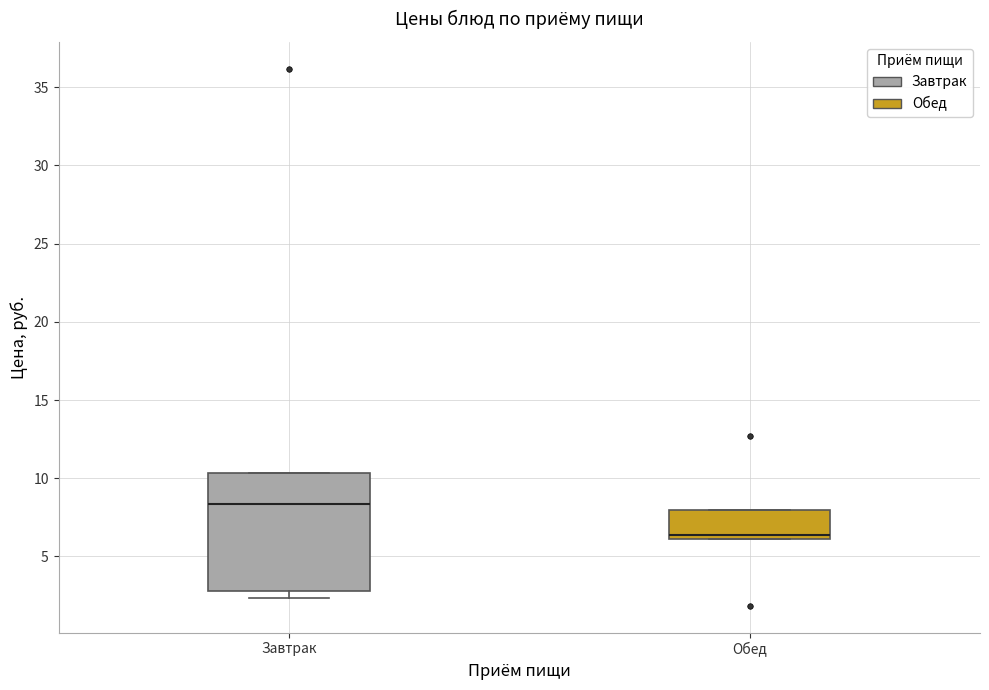

Which box's median line is the highest?

Завтрак